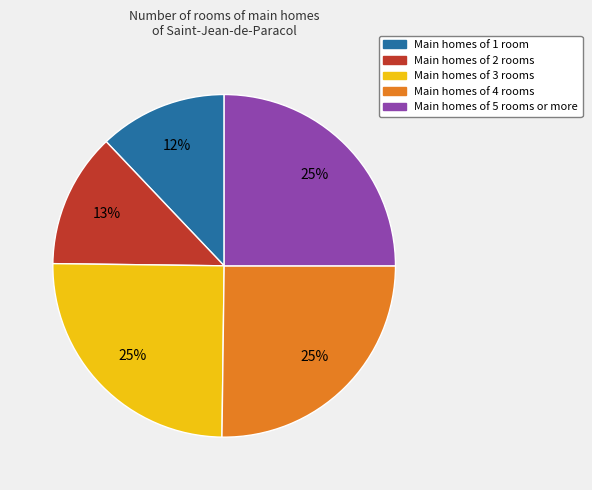

Is Main homes of 1 room the majority of the pie?

No